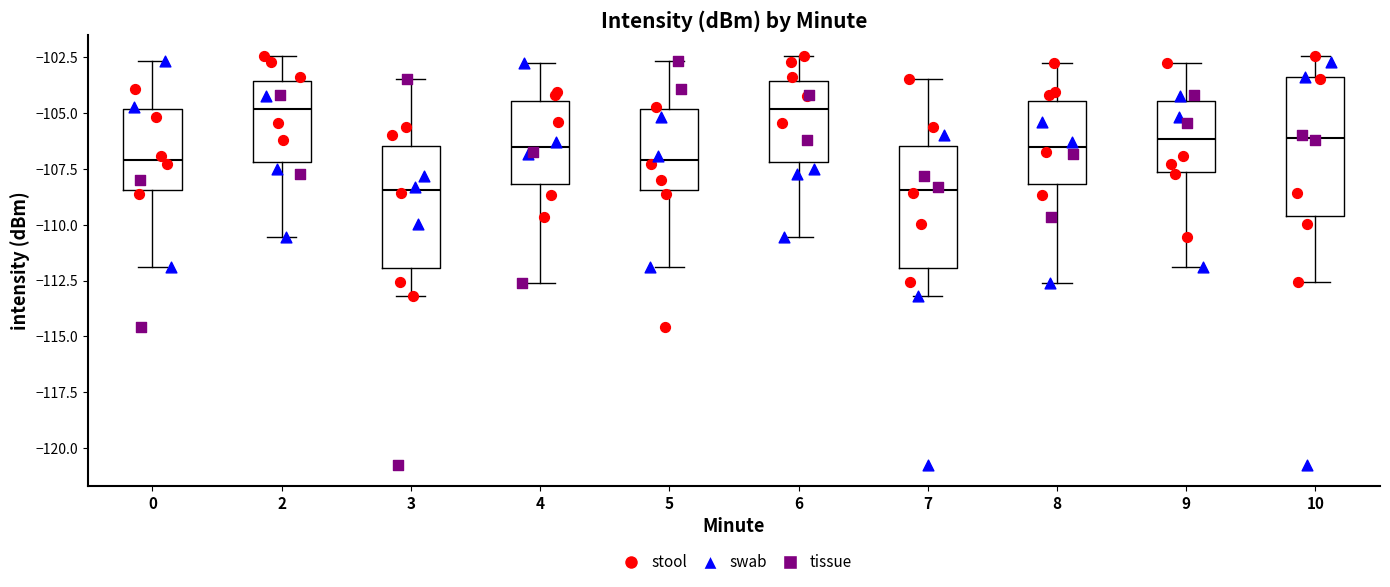

Which box is the tallest, from its lower edge to its upper edge?

10